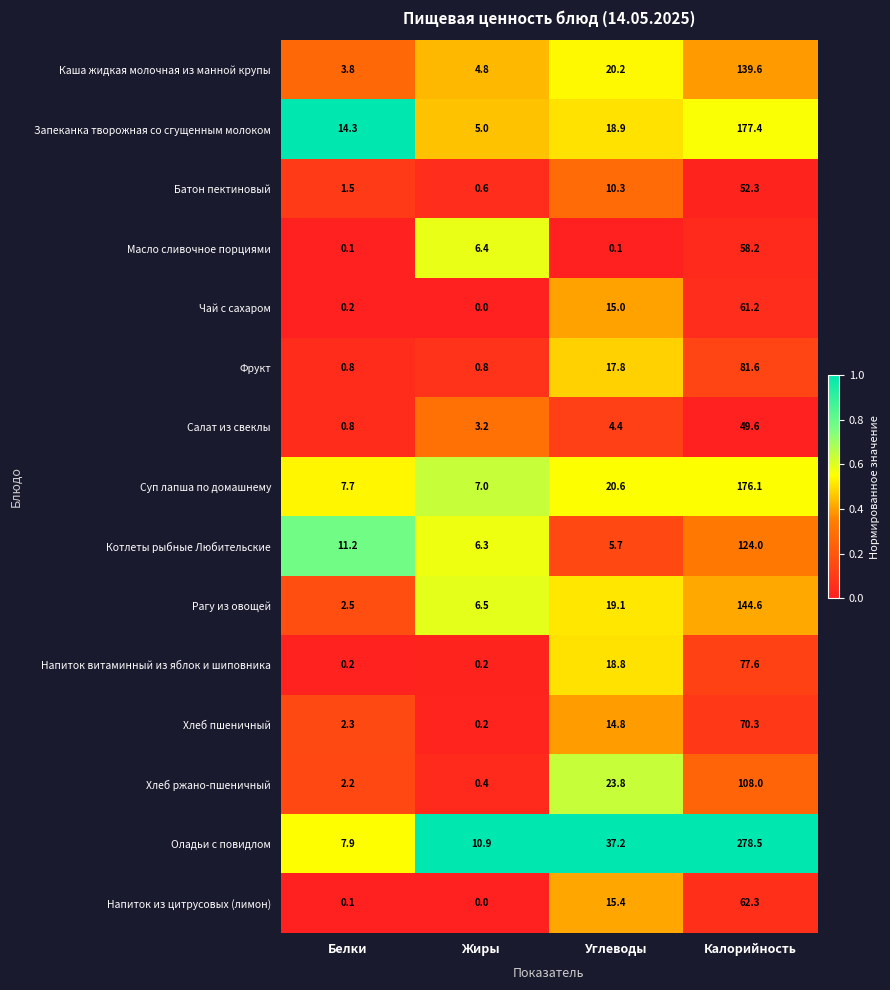

List the series in order of their peak value, highest first.

Оладьи с повидлом, Запеканка творожная со сгущенным молоком, Суп лапша по домашнему, Рагу из овощей, Каша жидкая молочная из манной крупы, Котлеты рыбные Любительские, Хлеб ржано-пшеничный, Фрукт, Напиток витаминный из яблок и шиповника, Хлеб пшеничный, Напиток из цитрусовых (лимон), Чай с сахаром, Масло сливочное порциями, Батон пектиновый, Салат из свеклы